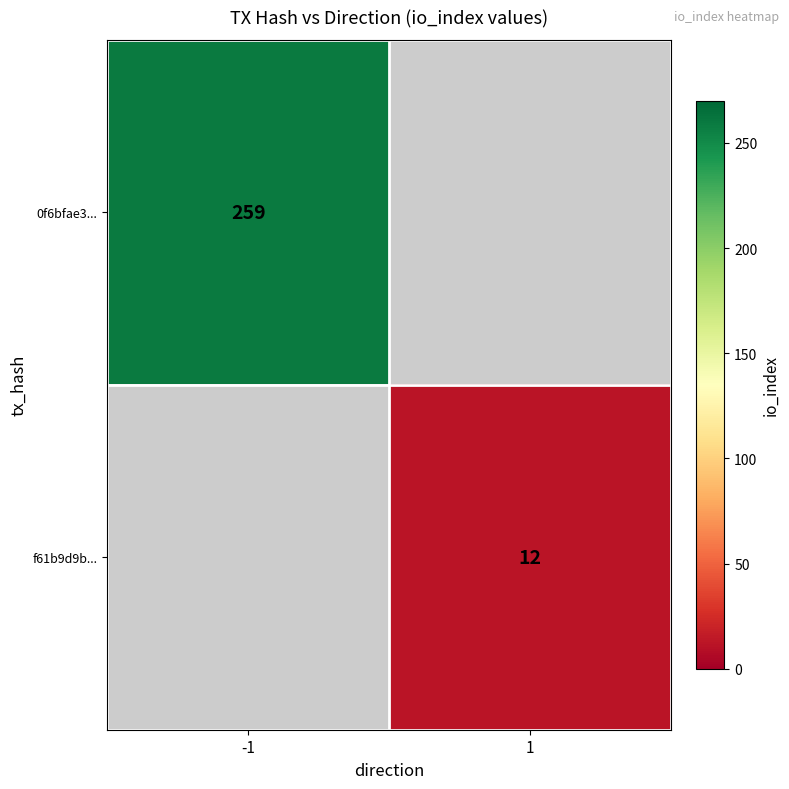

The value of 0f6bfae3... at -1 is 157. True or false?

False